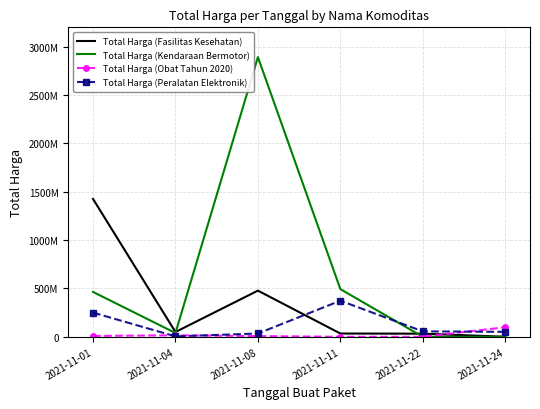

Rank the categories by Total Harga (Obat Tahun 2020) value from highest to lowest.

2021-11-24, 2021-11-04, 2021-11-01, 2021-11-08, 2021-11-11, 2021-11-22